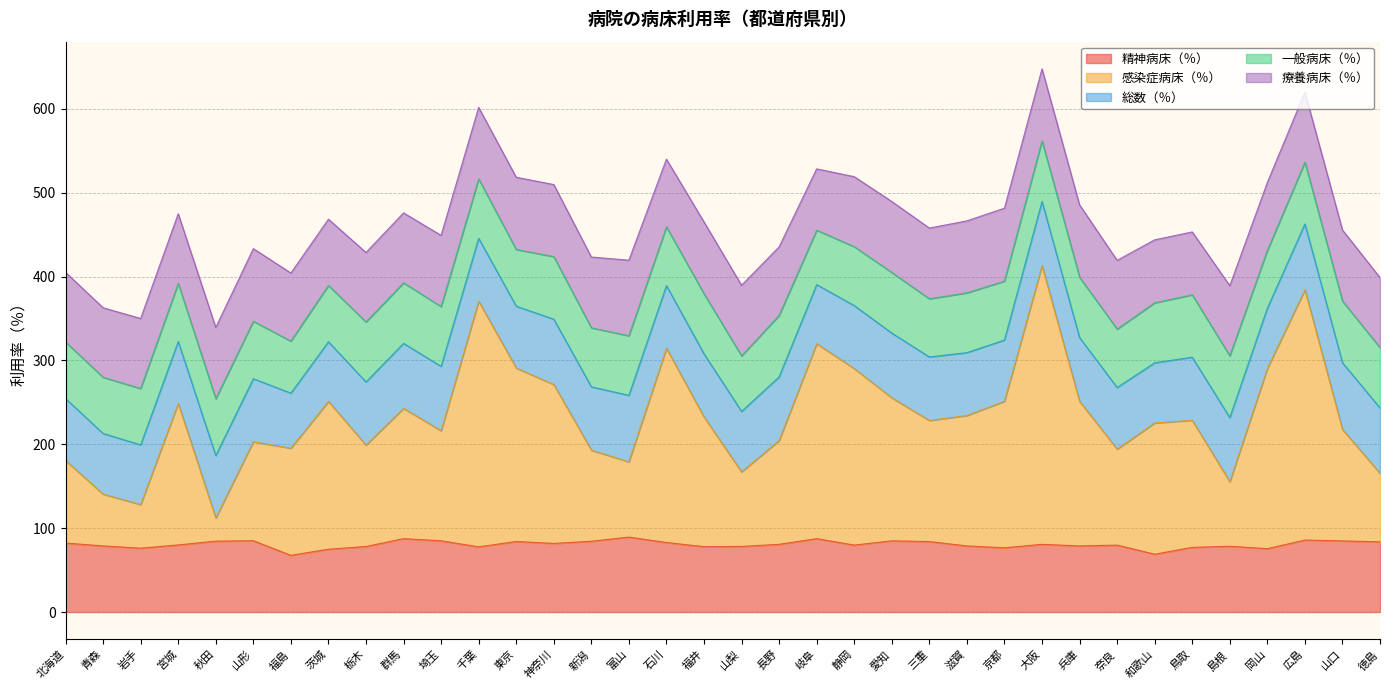

What is the sum of the 一般病床（％） values at 福島 and 山口?

135.6